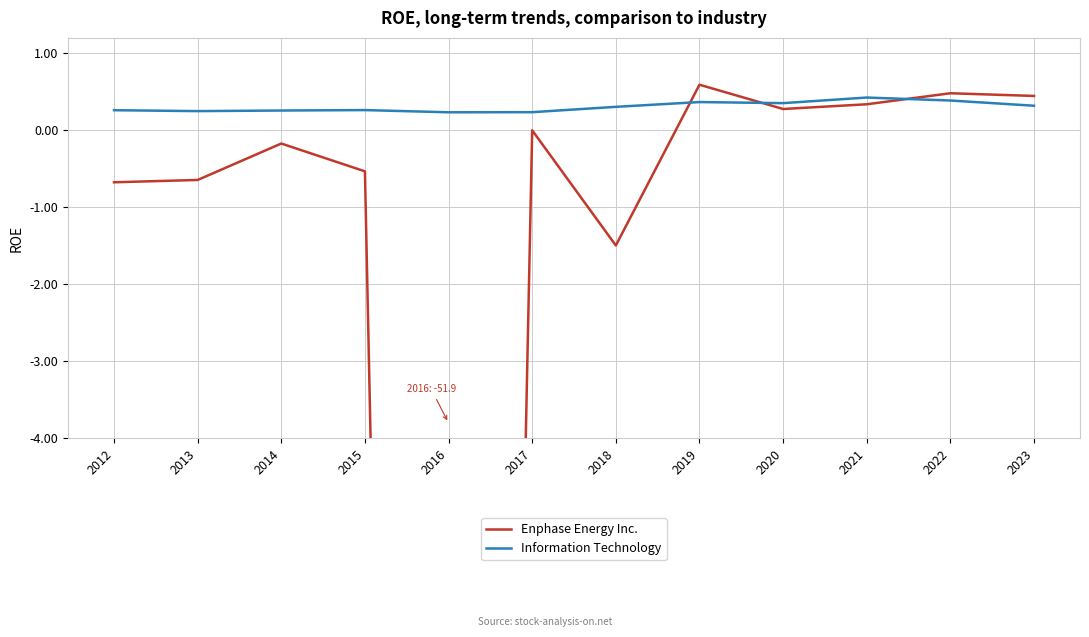

Where does the Enphase Energy Inc. series first go above 0?

2019